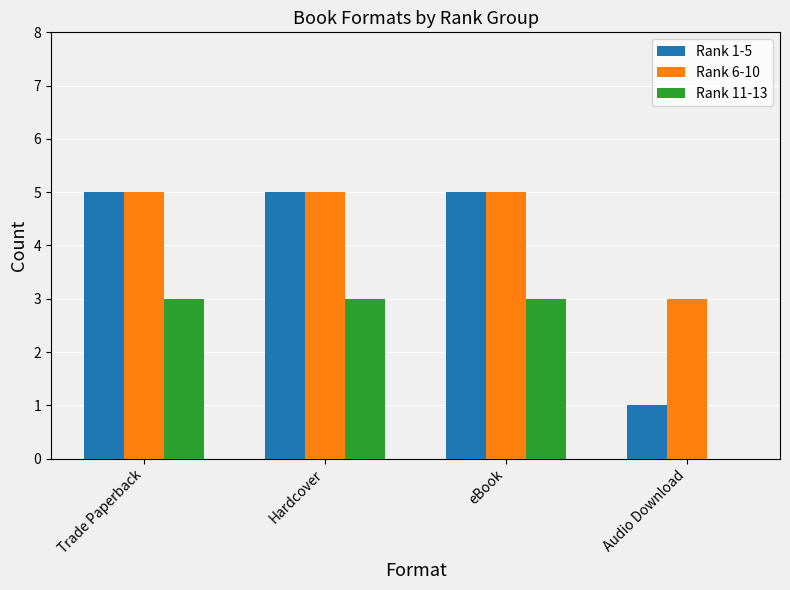

Which series has the largest range (max minus min)?

Rank 1-5